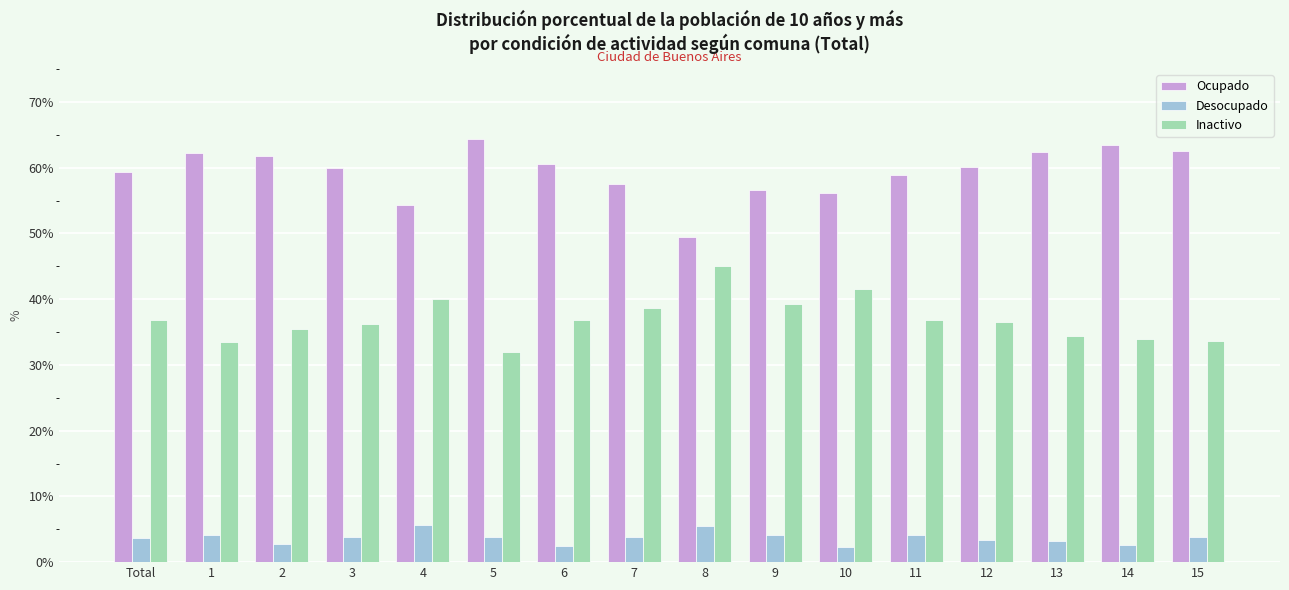

What are all the series names shown in the legend?

Ocupado, Desocupado, Inactivo